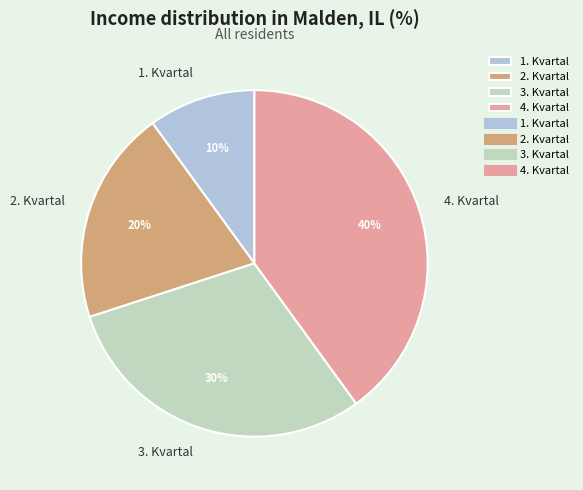

Does 2. Kvartal represent more than half of the total?

No